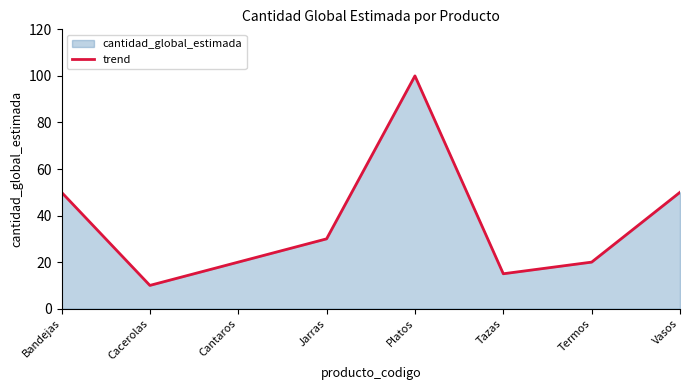

Which has a higher value, Tazas or Bandejas?

Bandejas